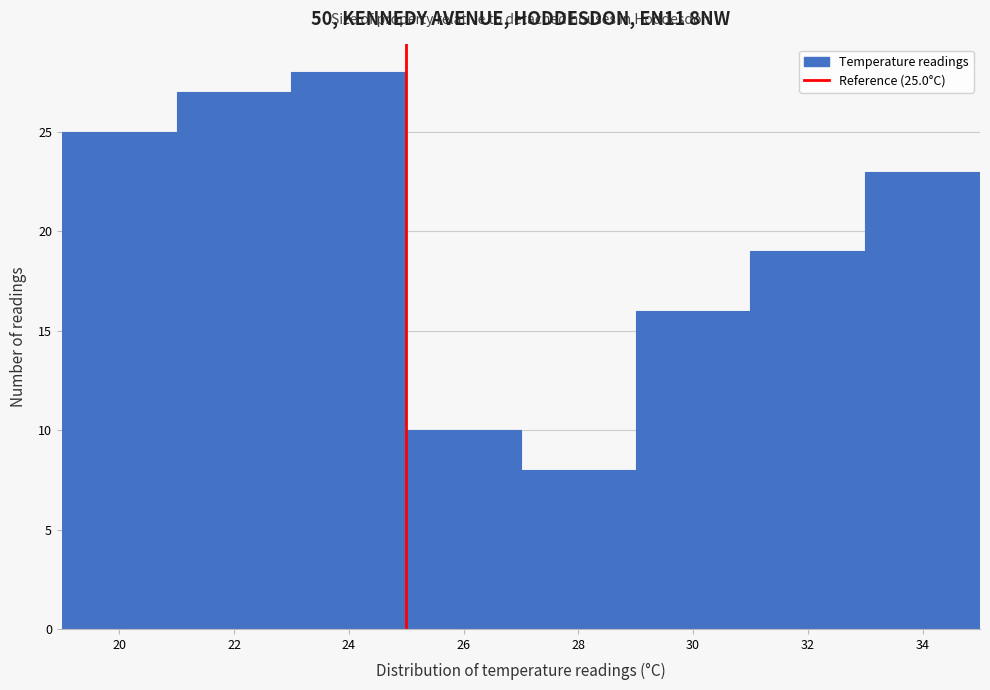

Which range on the x-axis has the tallest bar?

23 to 25